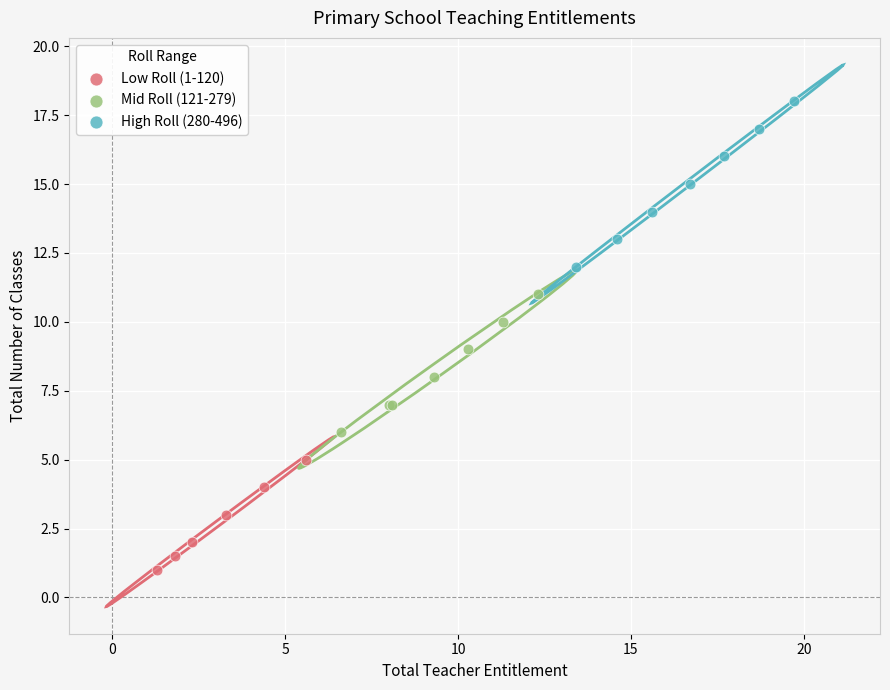

Which series contains the lowest Y value?

Low Roll (1-120)